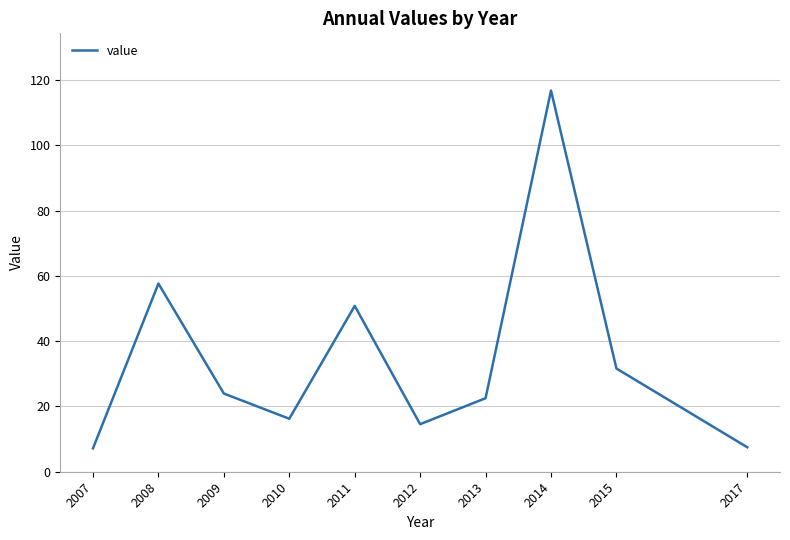

Count the number of categories in the chart.

10